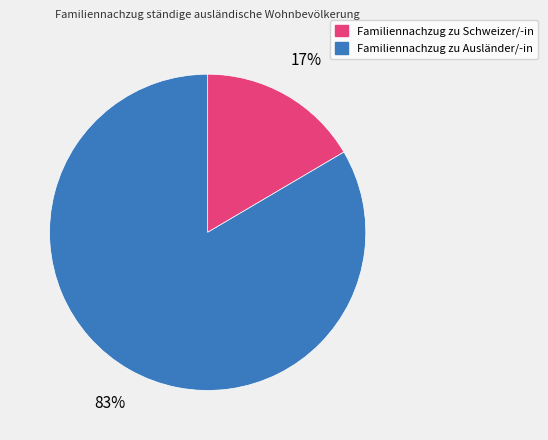

Do Familiennachzug zu Ausländer/-in and Familiennachzug zu Schweizer/-in together represent more than half of the pie?

Yes